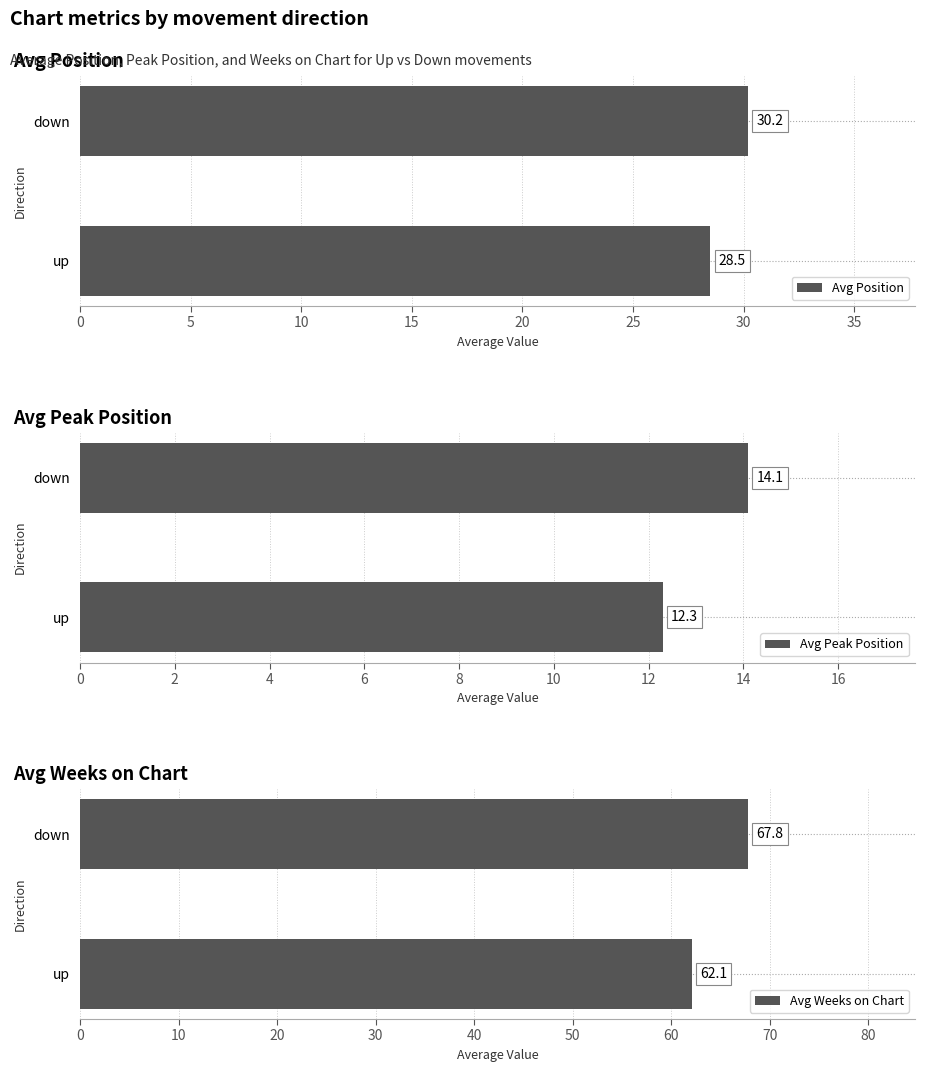

How many data points in Avg Position are above 30?

1